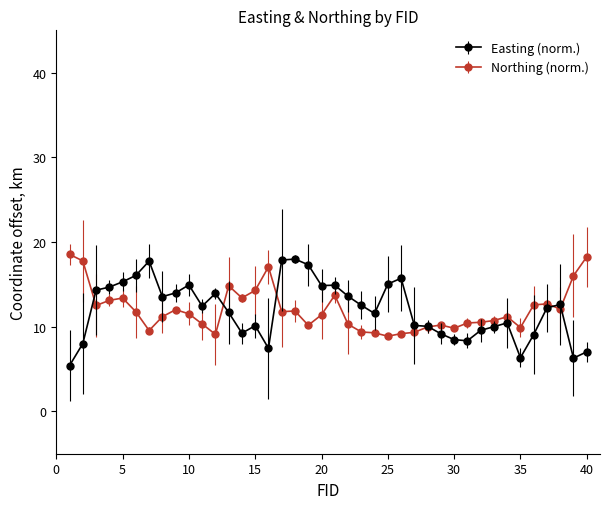

At how many categories does at least one series exceed 8?

40